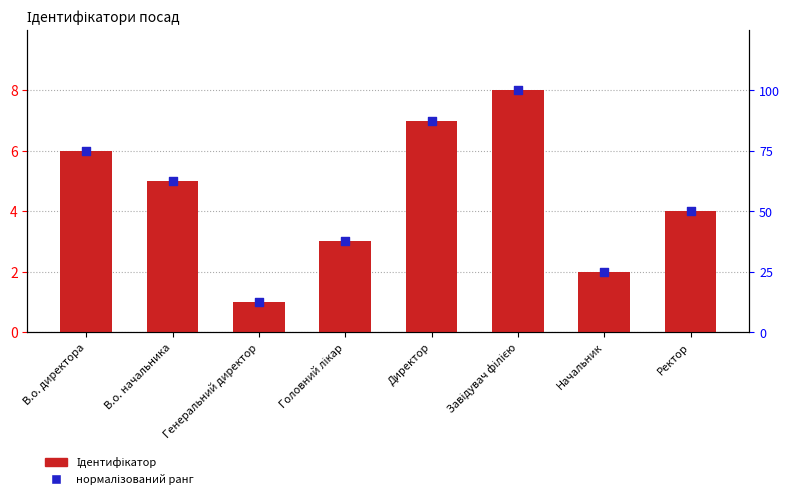

Which series reaches the minimum Y coordinate?

нормалізований ранг